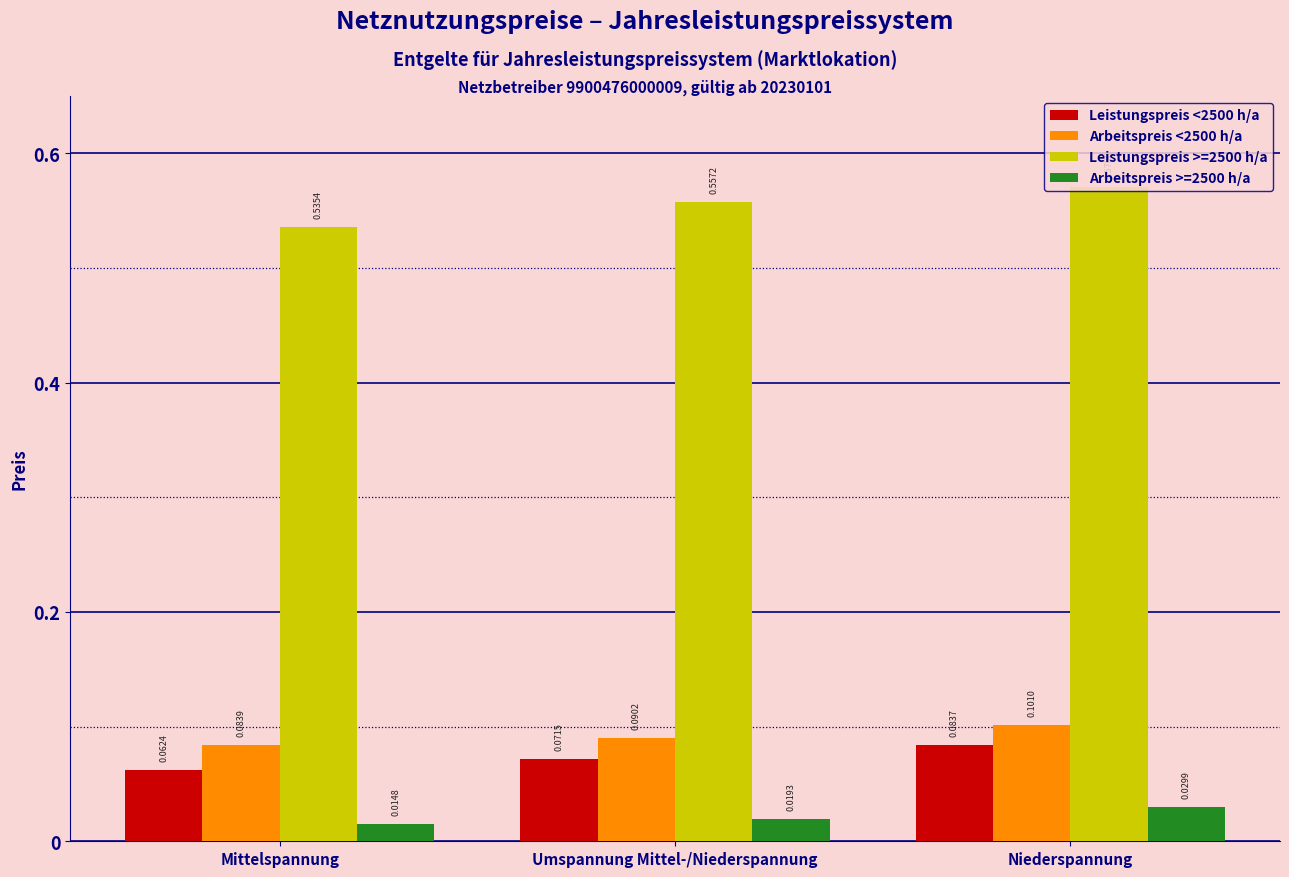

Which series has the widest spread of values?

Leistungspreis >=2500 h/a